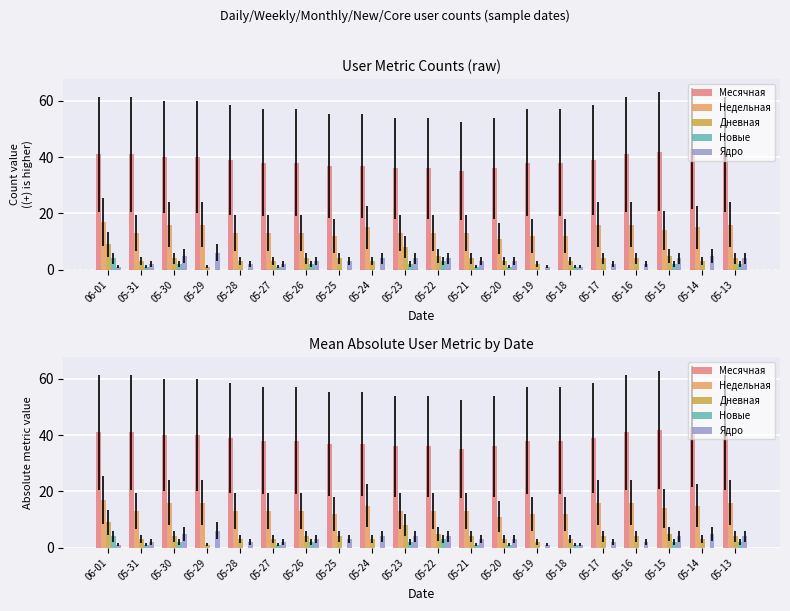

The Ядро series shows 1 at 05-17. True or false?

False